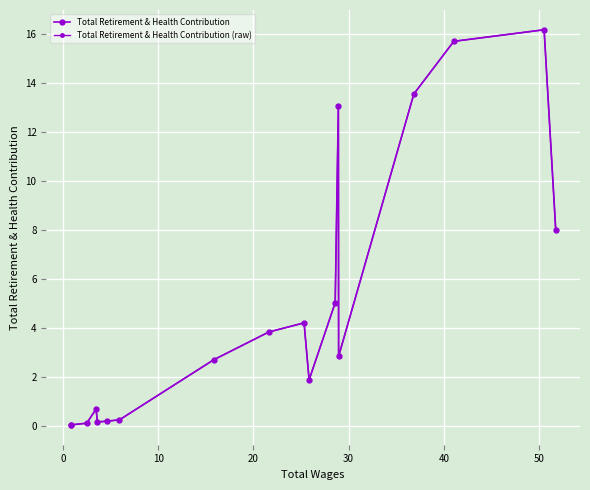

Reading left to right, transcribe all the data shown in this chart.

Total Retirement & Health Contribution: 0.0	0.0	0.1	0.7	0.2	0.2	0.2	2.7	3.8	4.2	1.9	5.0	13.1	2.8	13.5	15.7	16.2	8.0
Total Retirement & Health Contribution (raw): 8.0	16.2	15.7	13.5	2.8	13.1	5.0	1.9	4.2	3.8	2.7	0.2	0.2	0.2	0.7	0.1	0.0	0.0